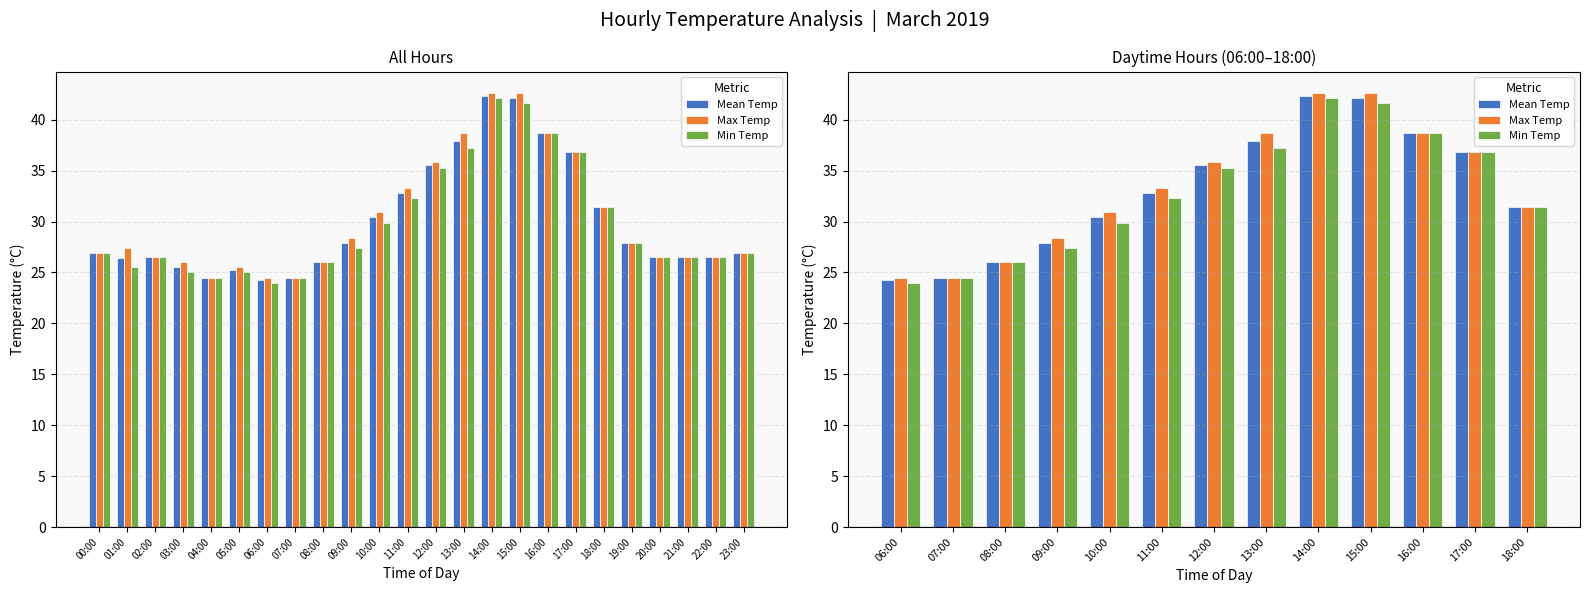

The value of Max Temp at 08:00 is 10.7. True or false?

False